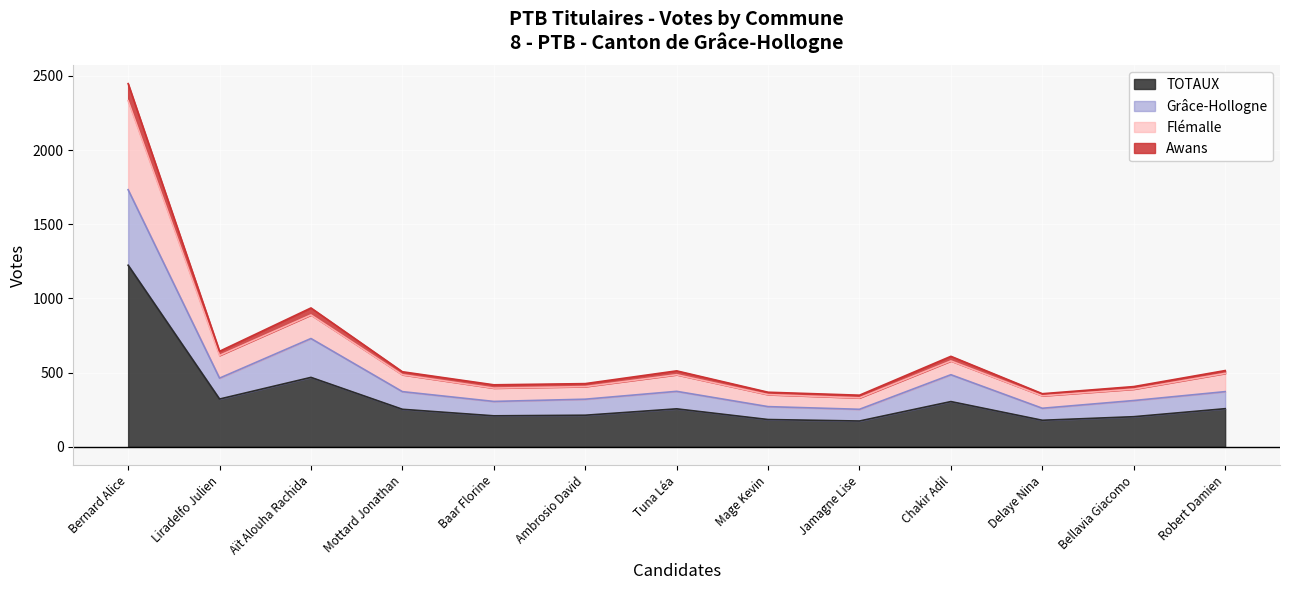

Is it true that TOTAUX equals 253 at Mottard Jonathan?

True